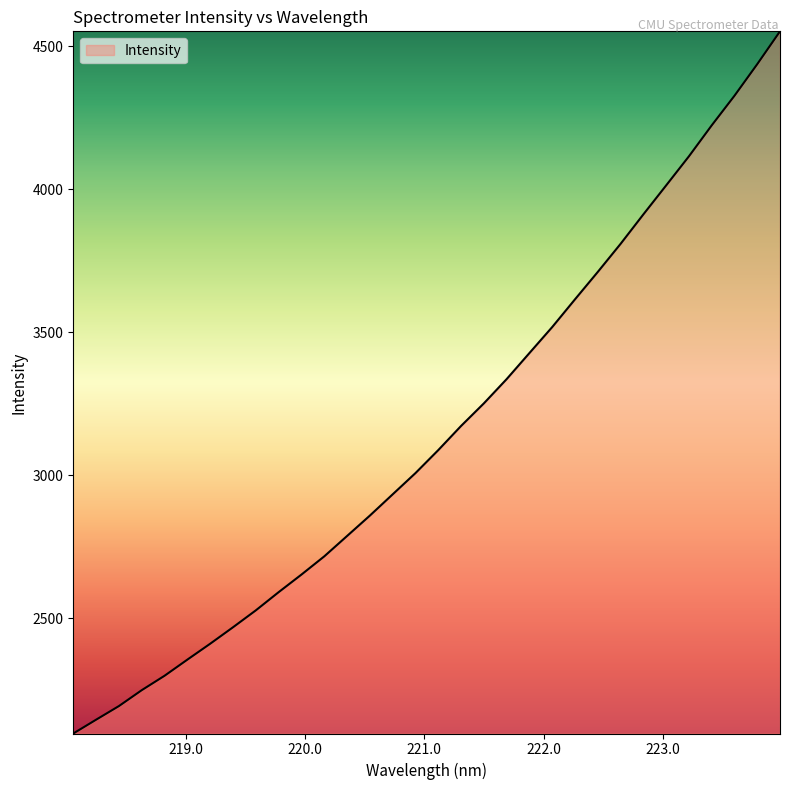

What is the maximum value shown in the chart?

4552.4